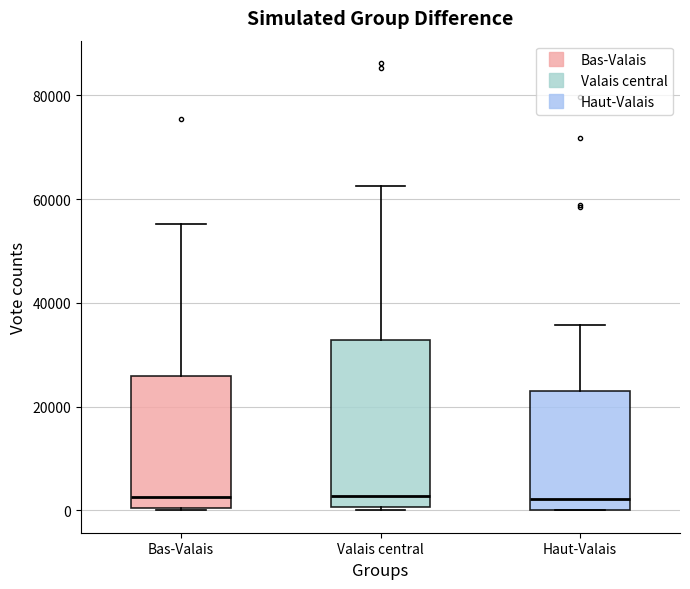

Which box is the tallest, from its lower edge to its upper edge?

Valais central